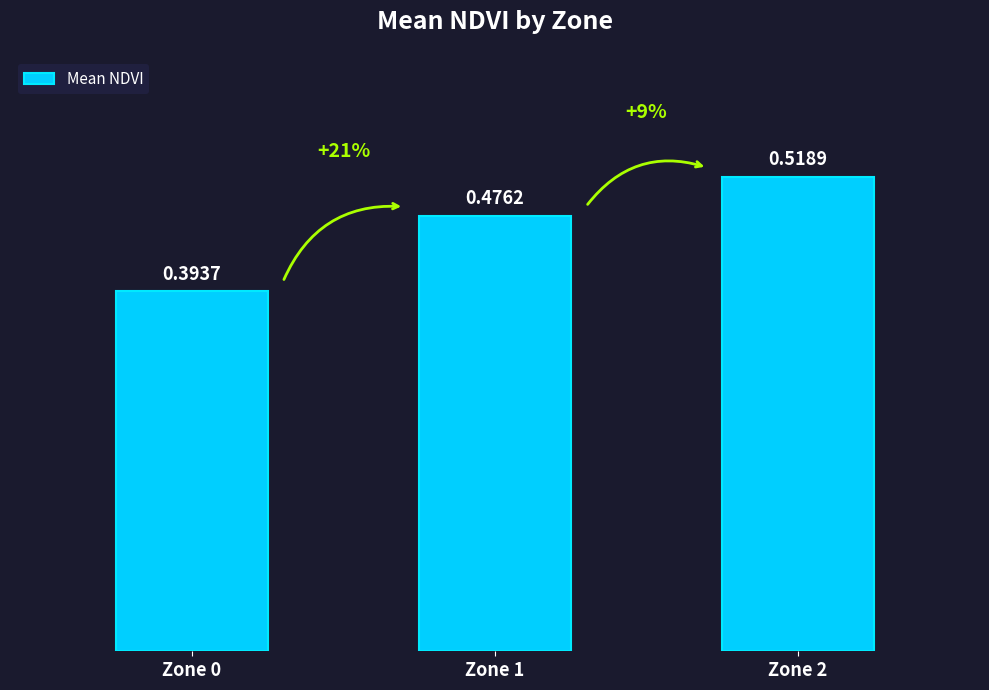

Between Zone 1 and Zone 2, which is larger?

Zone 2